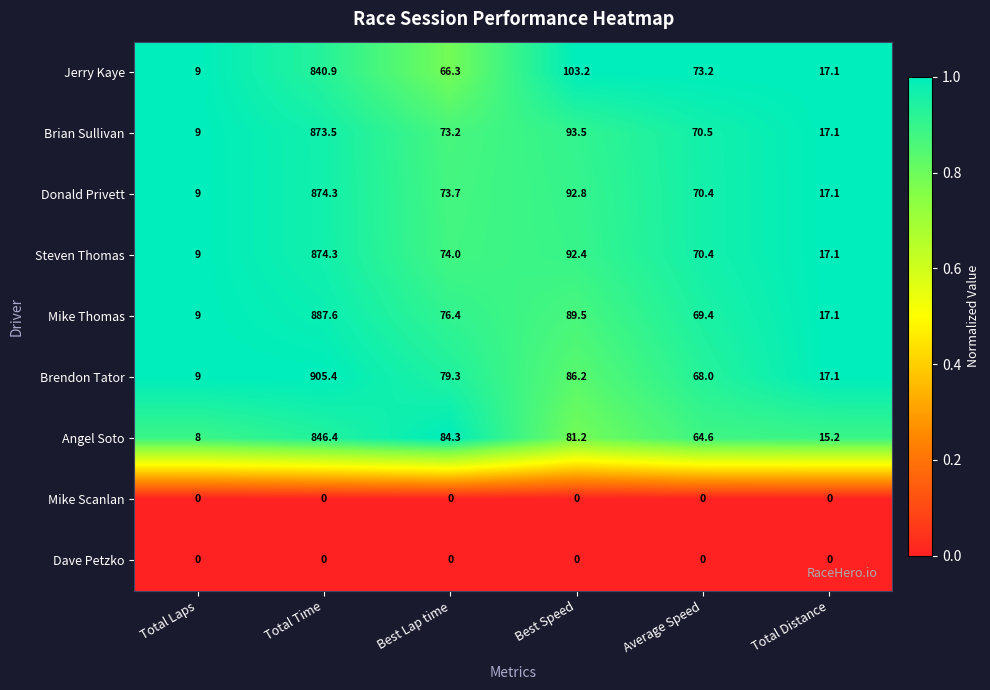

What is the difference between the maximum and minimum values in the Brian Sullivan series?

864.5